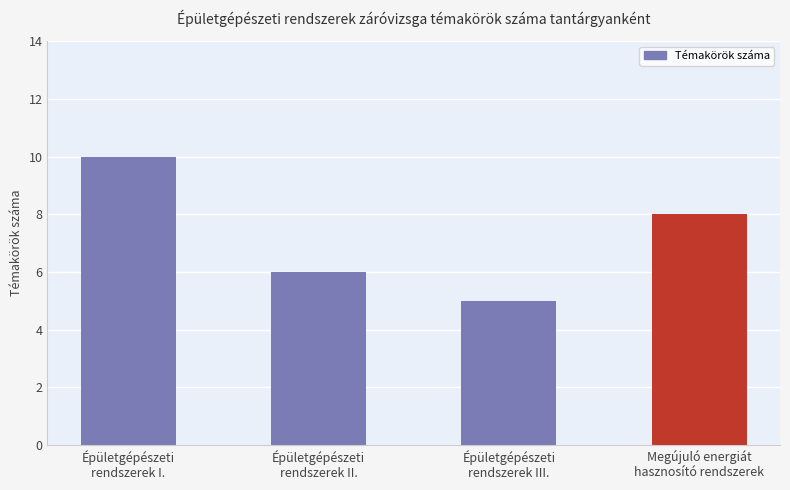

Count the values in the range 6 to 10.

3